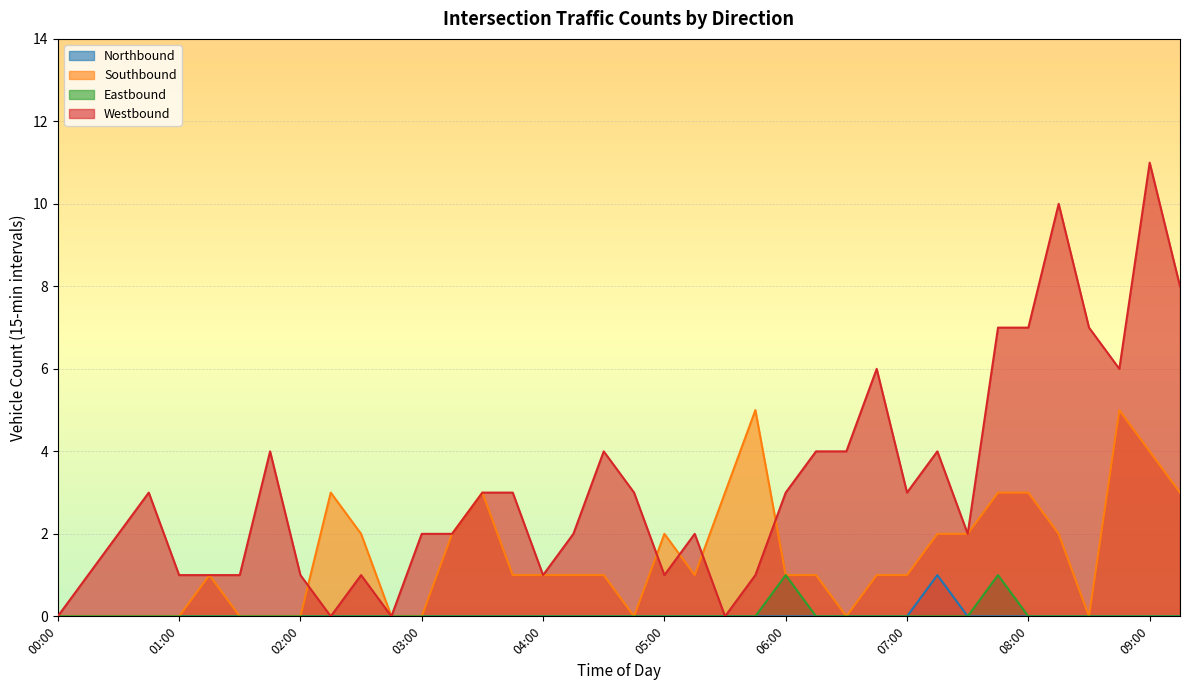

How many lines are shown in the chart?

4